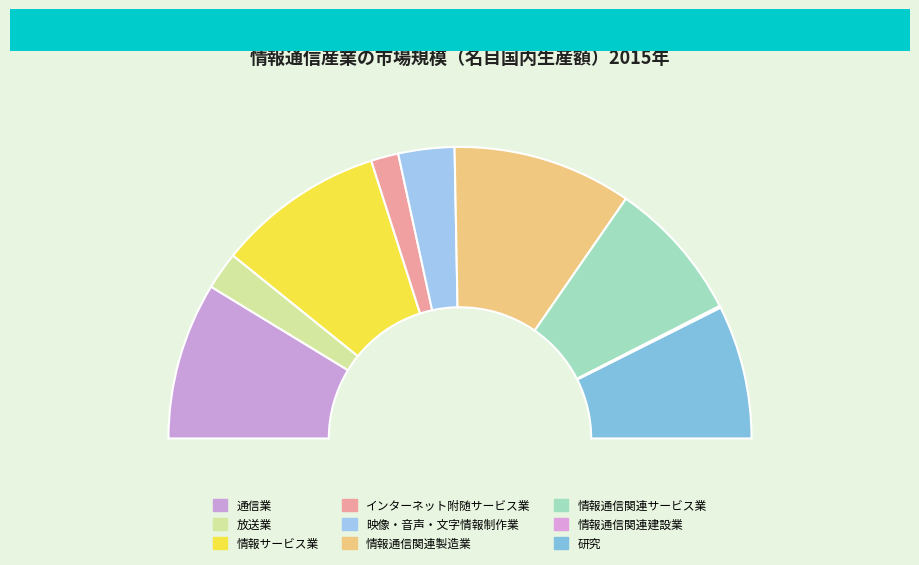

Is there any slice that represents more than half of the pie?

No